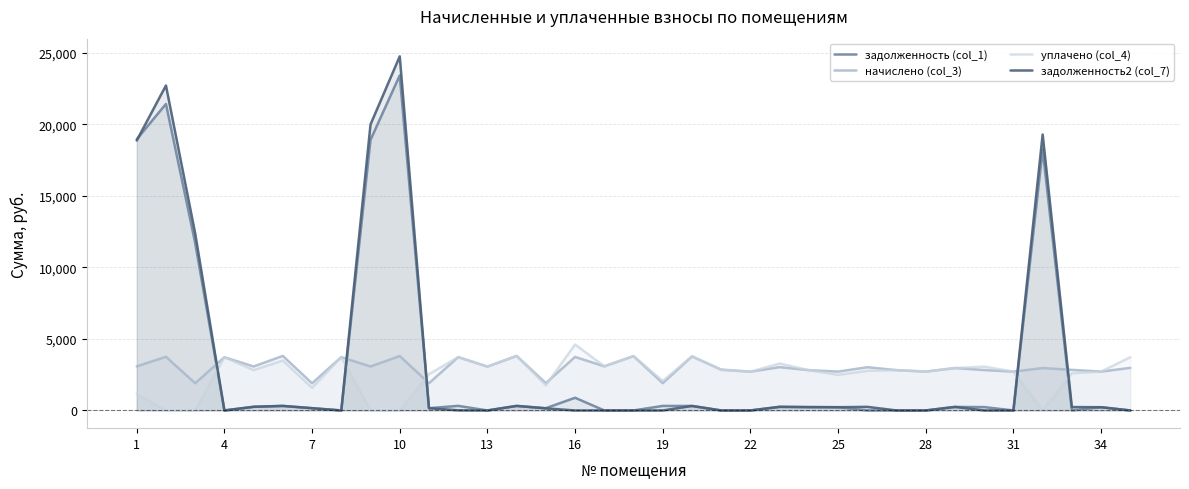

Which series has the widest spread of values?

задолженность2 (col_7)